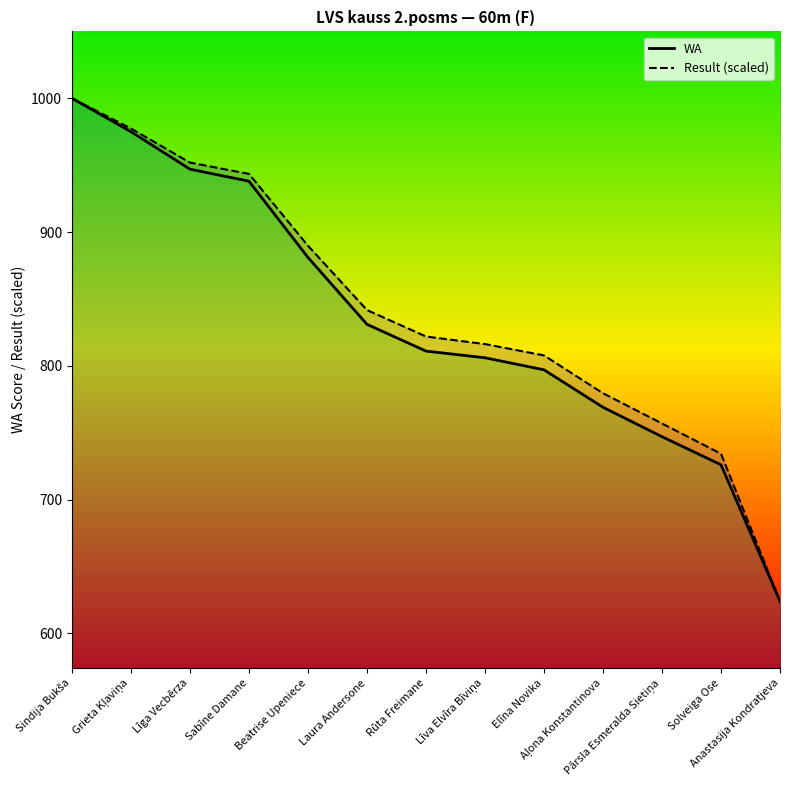

Between Grieta Kļaviņa and Elīna Novika, which is larger?

Grieta Kļaviņa